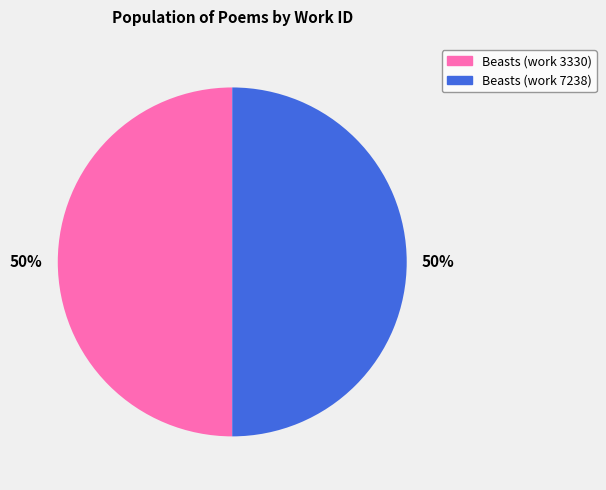

How many slices are in this pie chart?

2